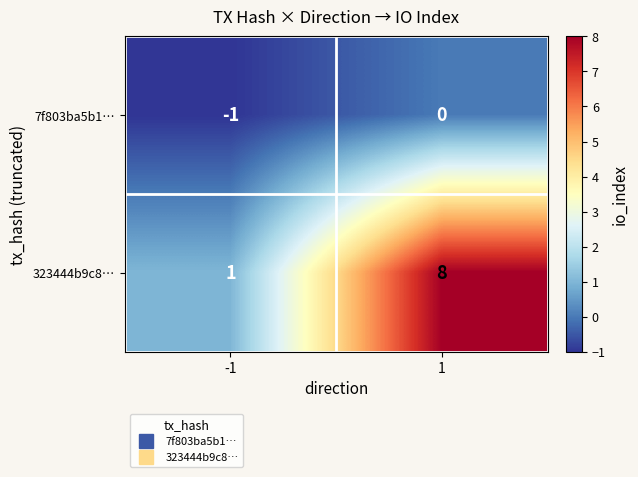

The 323444b9c8… series shows 8 at 1. True or false?

True